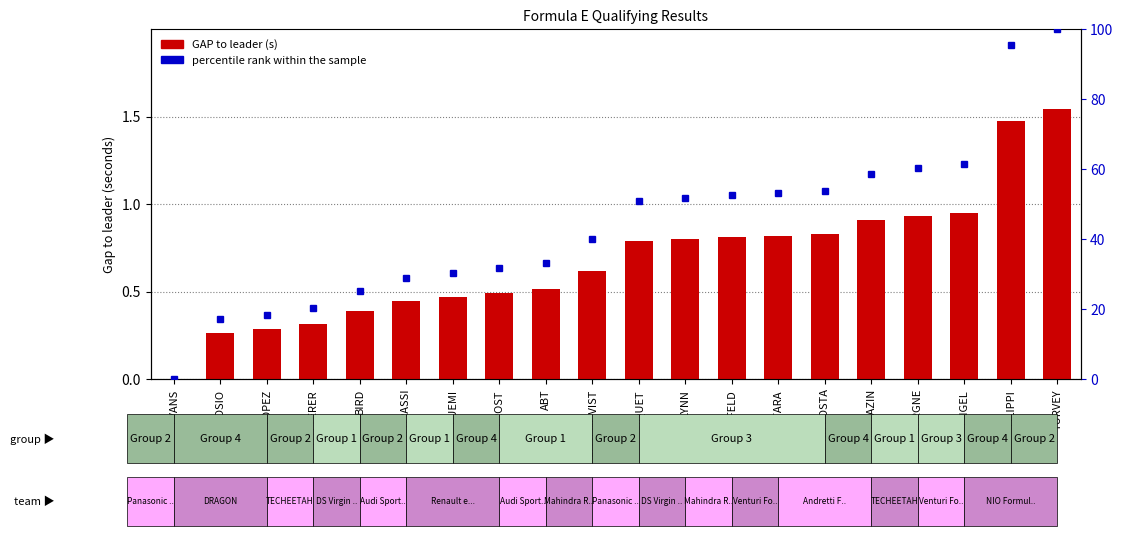

What are all the series names shown in the legend?

GAP to leader (s), percentile rank within the sample